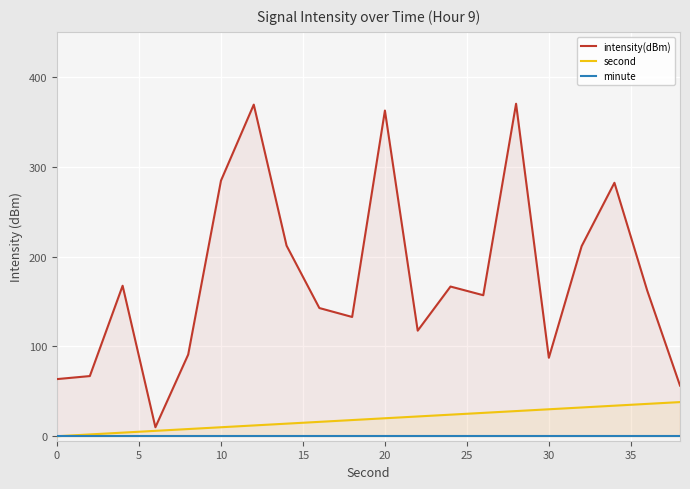

Which series has the largest total across all categories?

intensity(dBm)